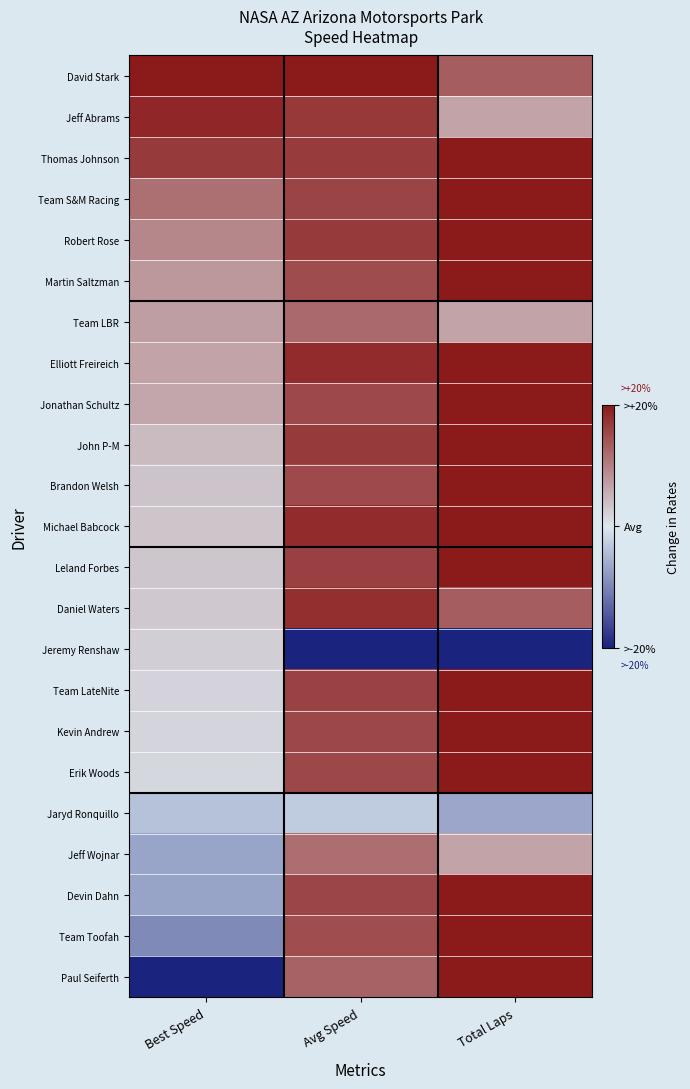

Rank the series by their maximum value, from highest to lowest.

David Stark, Thomas Johnson, Team S&M Racing, Robert Rose, Martin Saltzman, Elliott Freireich, Jonathan Schultz, John P-M, Brandon Welsh, Michael Babcock, Leland Forbes, Team LateNite, Kevin Andrew, Erik Woods, Devin Dahn, Team Toofah, Paul Seiferth, Jeff Abrams, Daniel Waters, Team LBR, Jeff Wojnar, Jeremy Renshaw, Jaryd Ronquillo